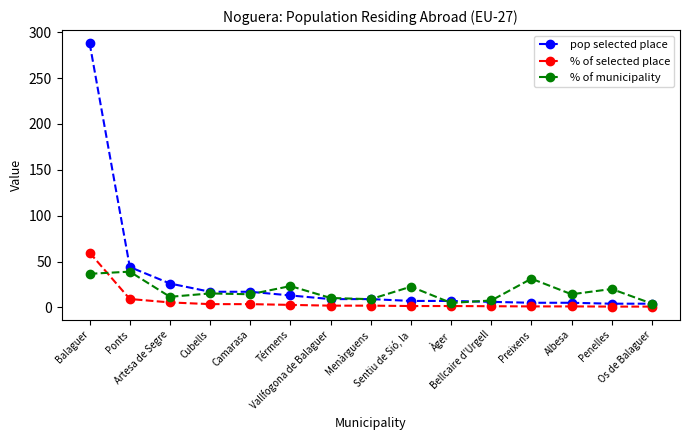

Which series has the widest spread of values?

pop selected place